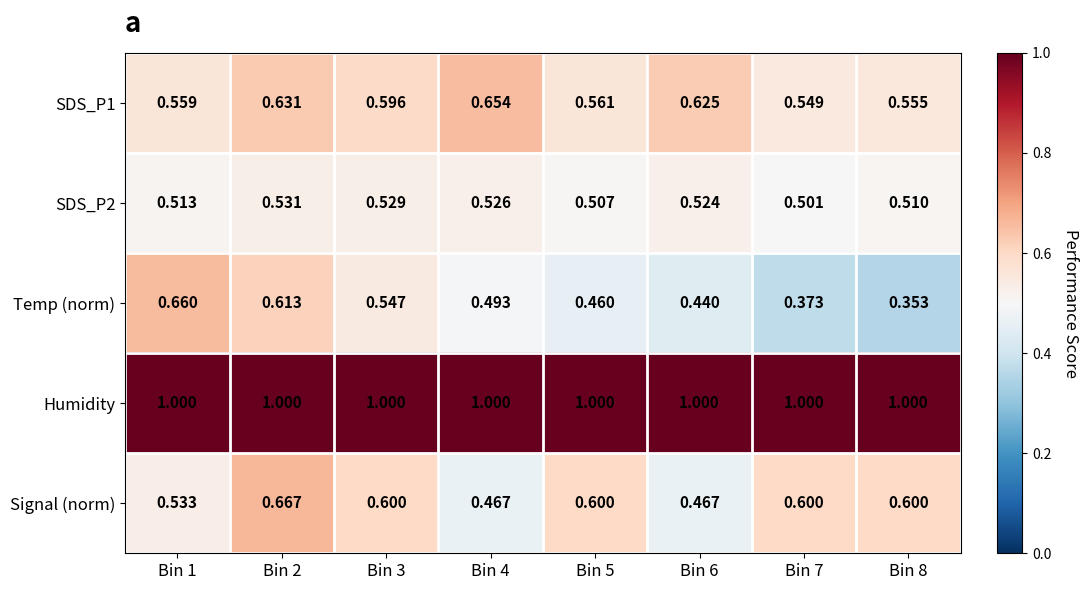

Which series has the largest total across all categories?

Humidity